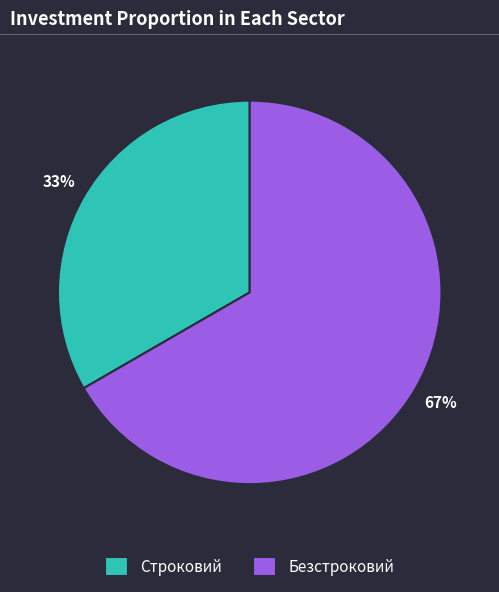

Which category has the smallest portion of the pie?

Строковий